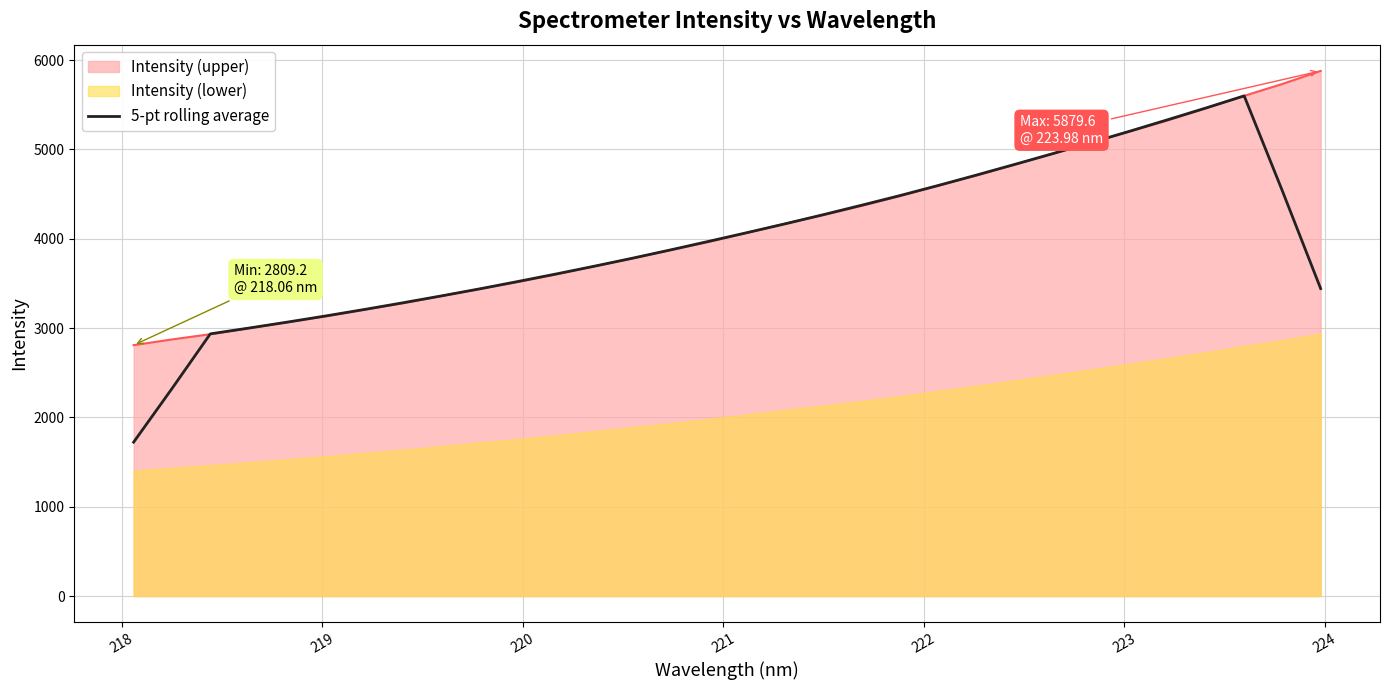

What is the average value?

3969.5